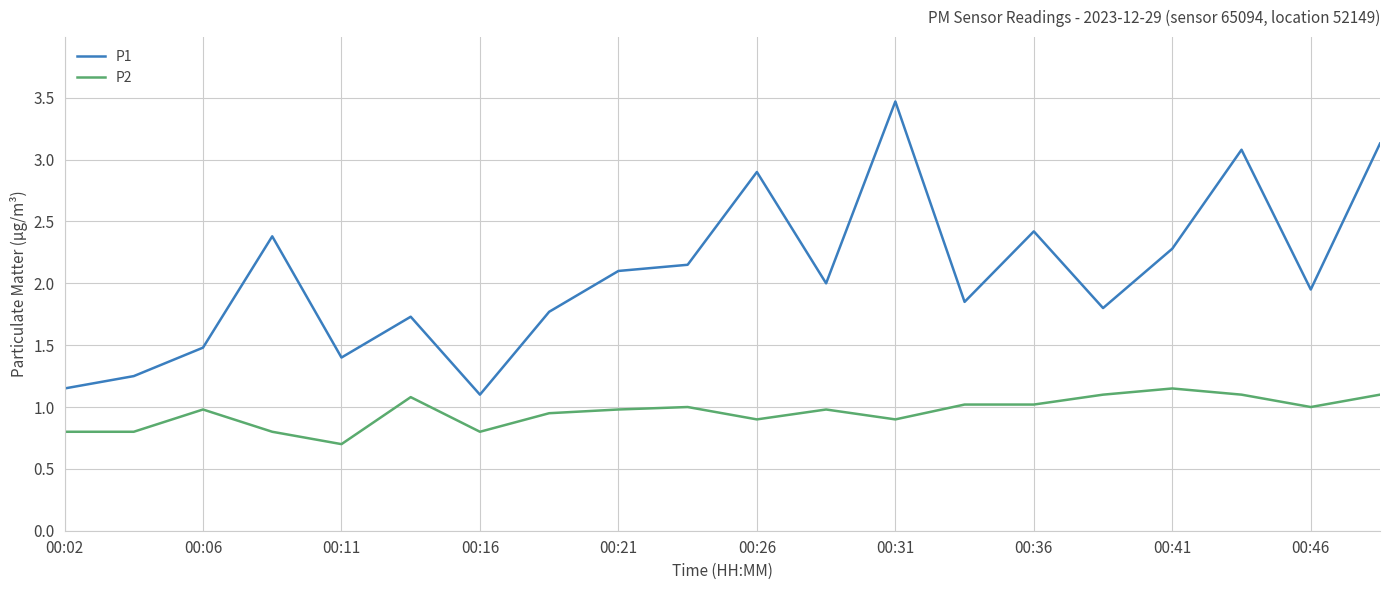

Which series has the largest total across all categories?

P1